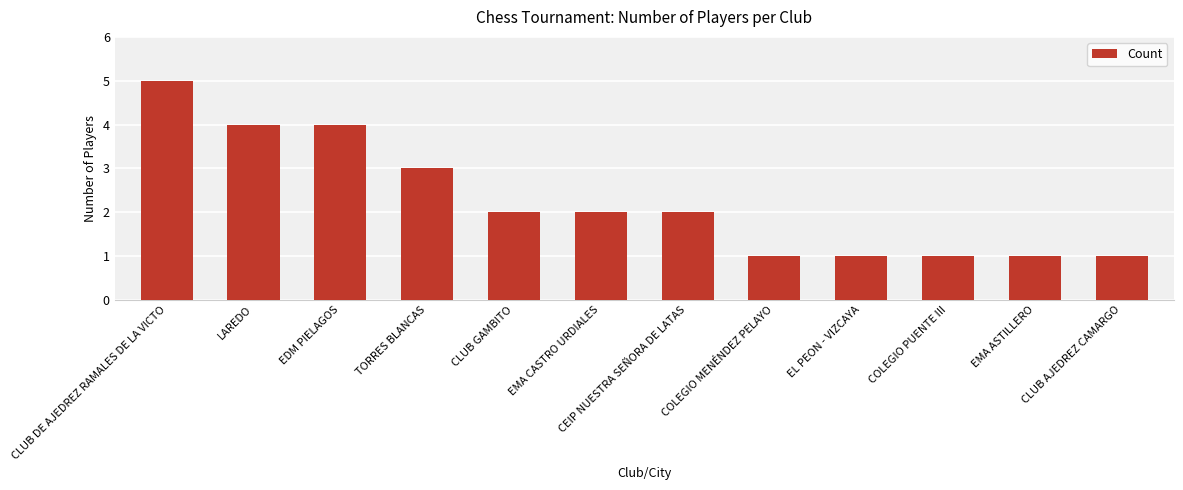

How many values are between 1 and 4?

11